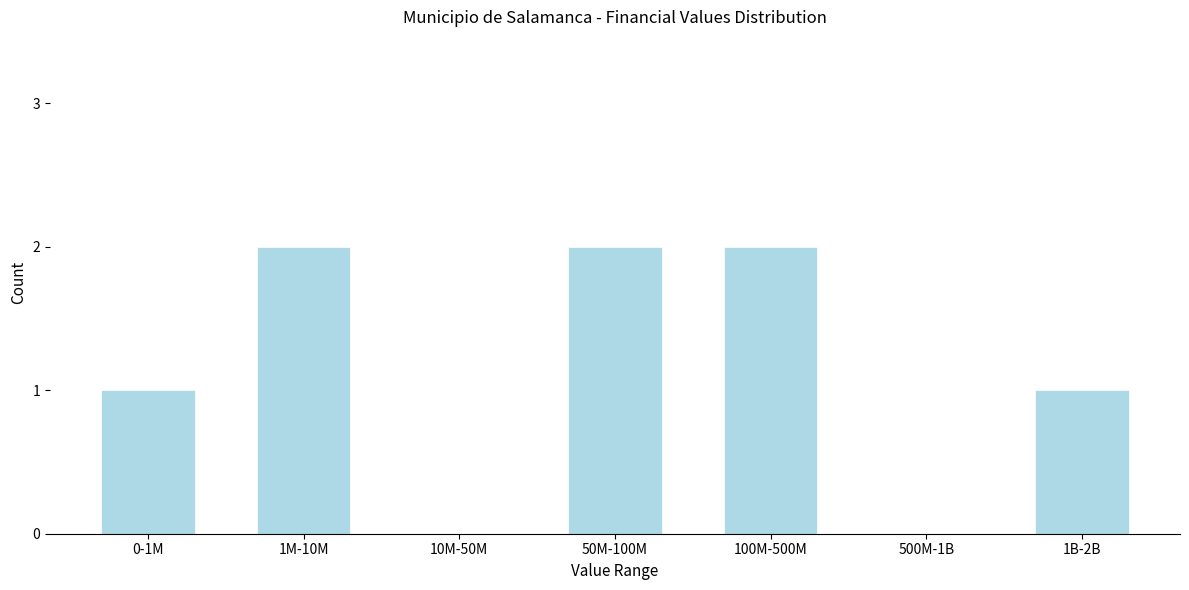

Reading right to left, transcribe all the data shown in this chart.

1B-2B=1	500M-1B=0	100M-500M=2	50M-100M=2	10M-50M=0	1M-10M=2	0-1M=1